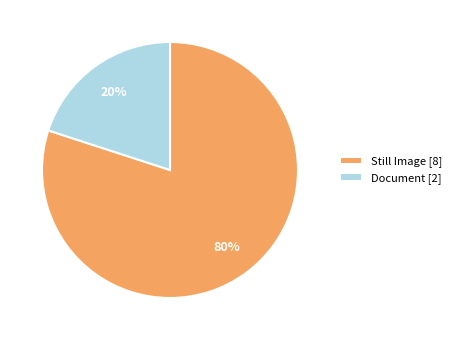

To the nearest percent, what is the average slice percentage?

50%